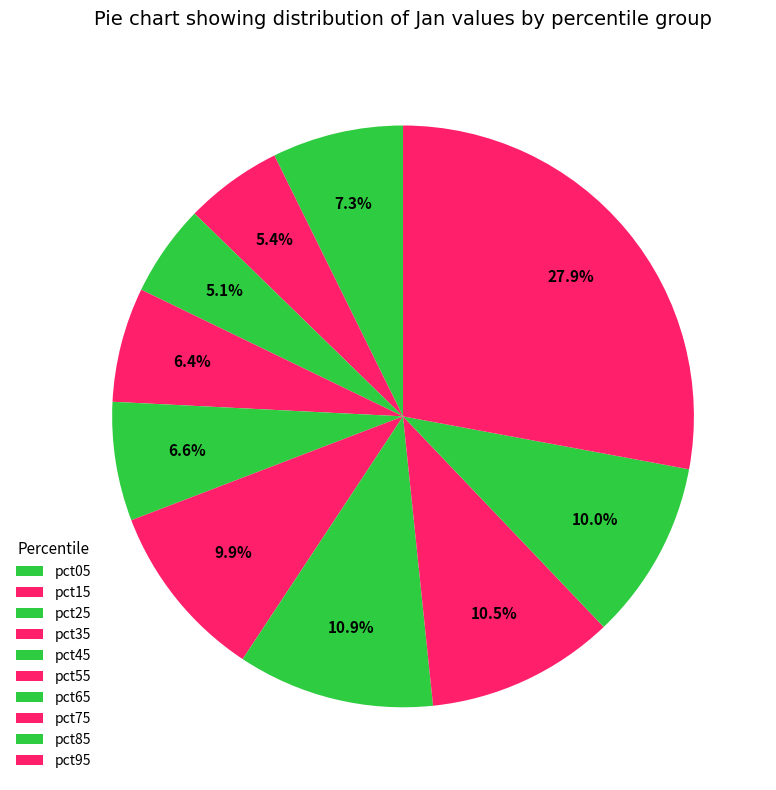

Does pct55 represent more than half of the total?

No